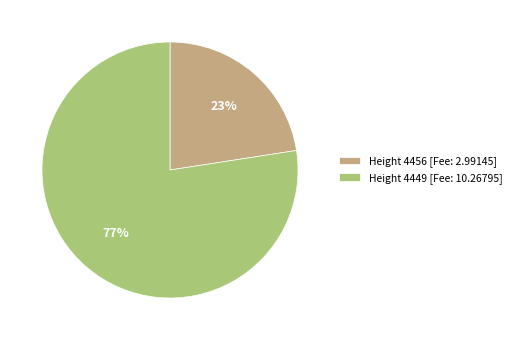

Combined, do Height 4449 [Fee: 10.26795] and Height 4456 [Fee: 2.99145] account for over 50%?

Yes